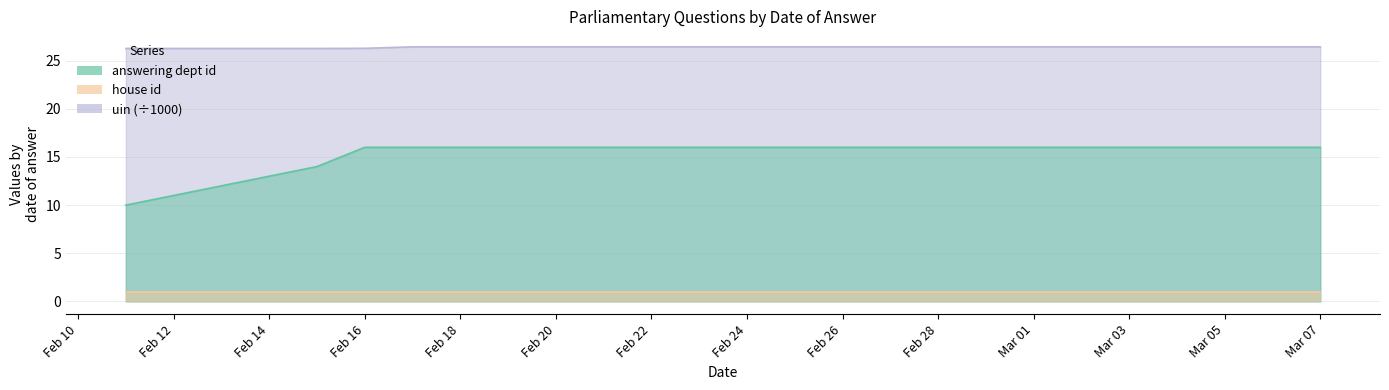

True or false: uin and answering dept id cross at least once.

False